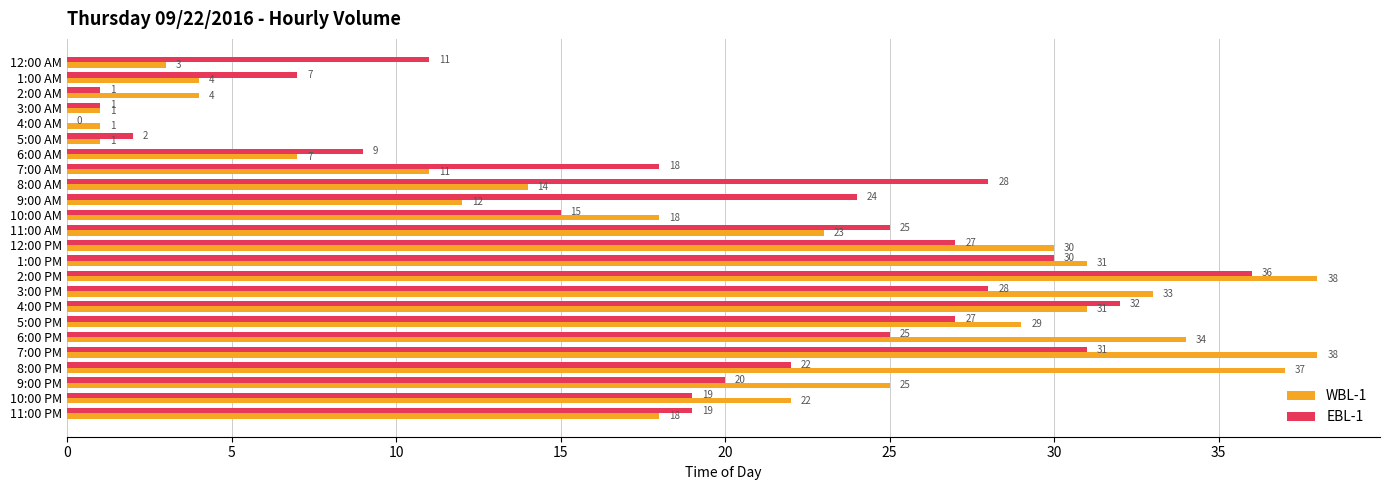

At which label is EBL-1 closest to 18?

7:00 AM